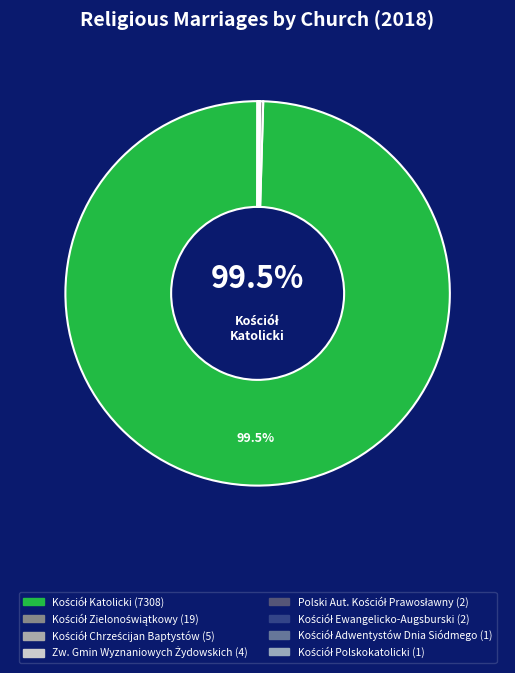

What is the largest slice in the pie chart?

Kościół Katolicki